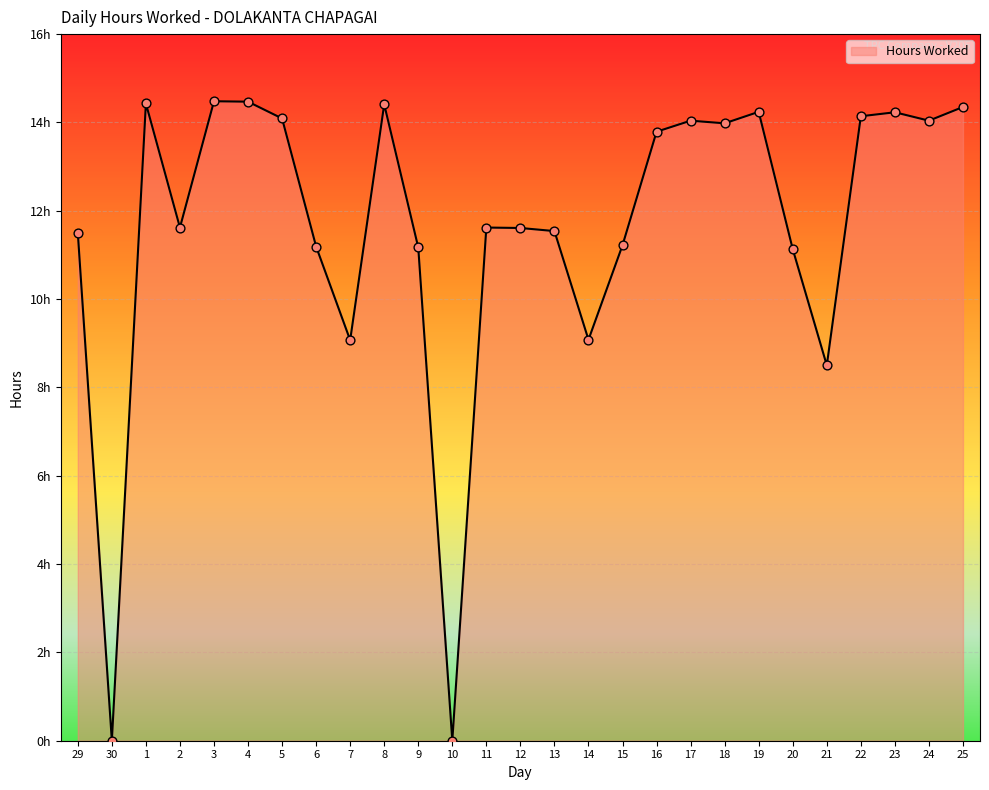

What is the change in value from 7 to 12?

+2.5